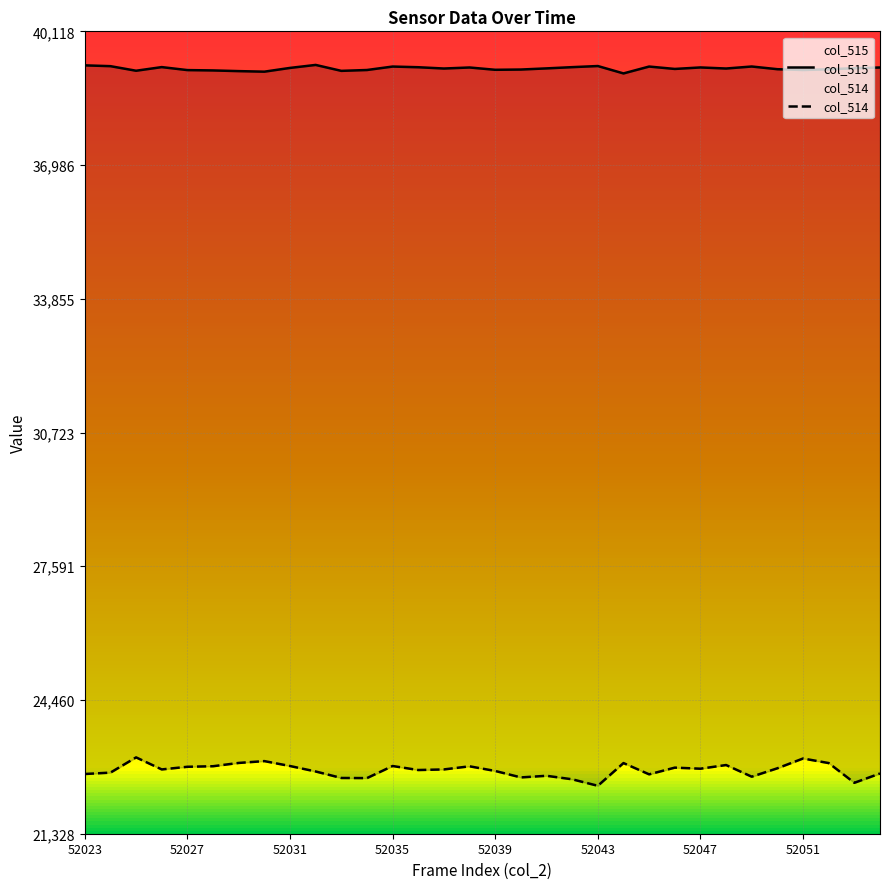

Reading left to right, extract all data points from this chart.

col_515: 39322	39303	39196	39281	39211	39203	39187	39174	39262	39332	39193	39213	39294	39278	39248	39272	39218	39224	39251	39280	39306	39133	39294	39238	39273	39248	39295	39232	39213	39230	39256	39272
col_514: 22727	22759	23116	22834	22896	22909	22986	23029	22914	22786	22634	22631	22914	22820	22834	22907	22798	22647	22685	22603	22451	22983	22719	22876	22851	22937	22664	22861	23090	22983	22521	22739